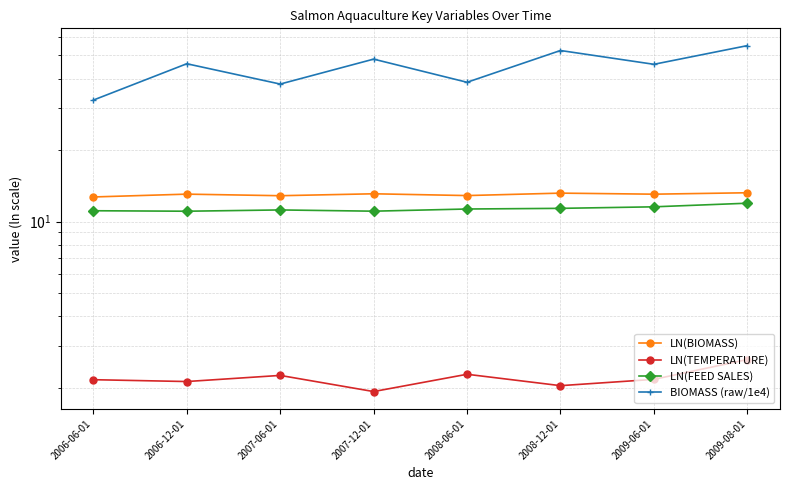

True or false: LN(TEMPERATURE) and BIOMASS (raw/1e4) intersect in this chart.

False